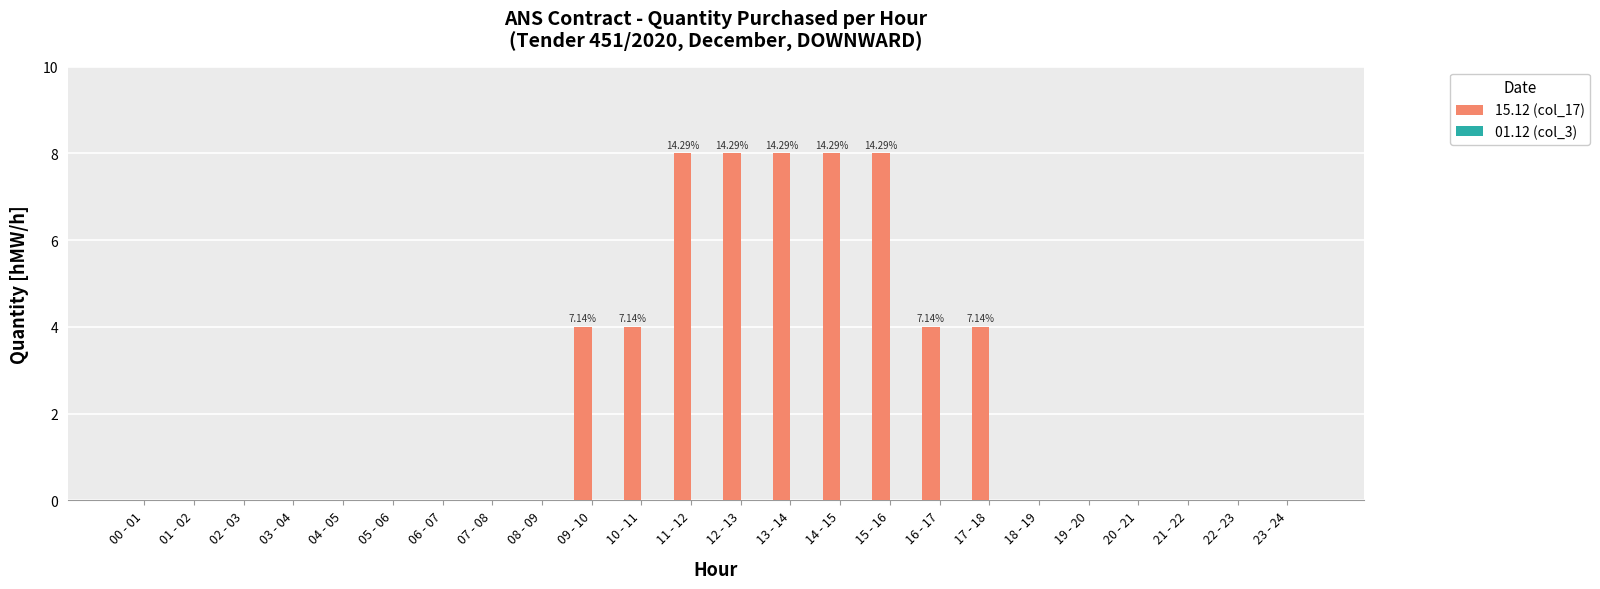

Are the bars horizontal?

No